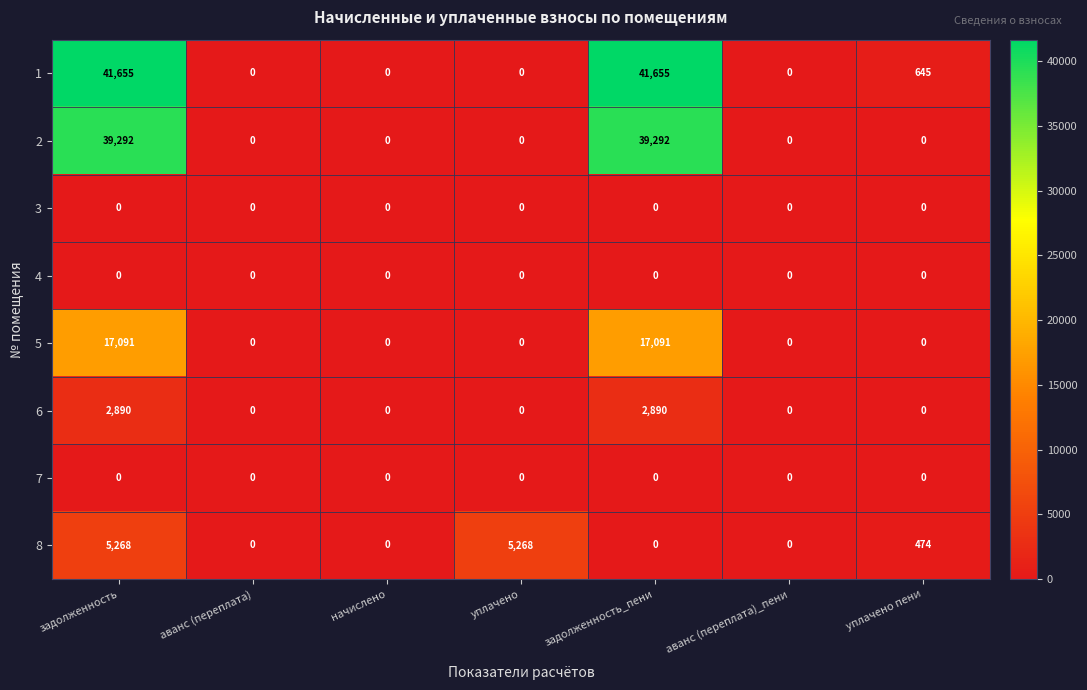

Which series has the largest range (max minus min)?

1